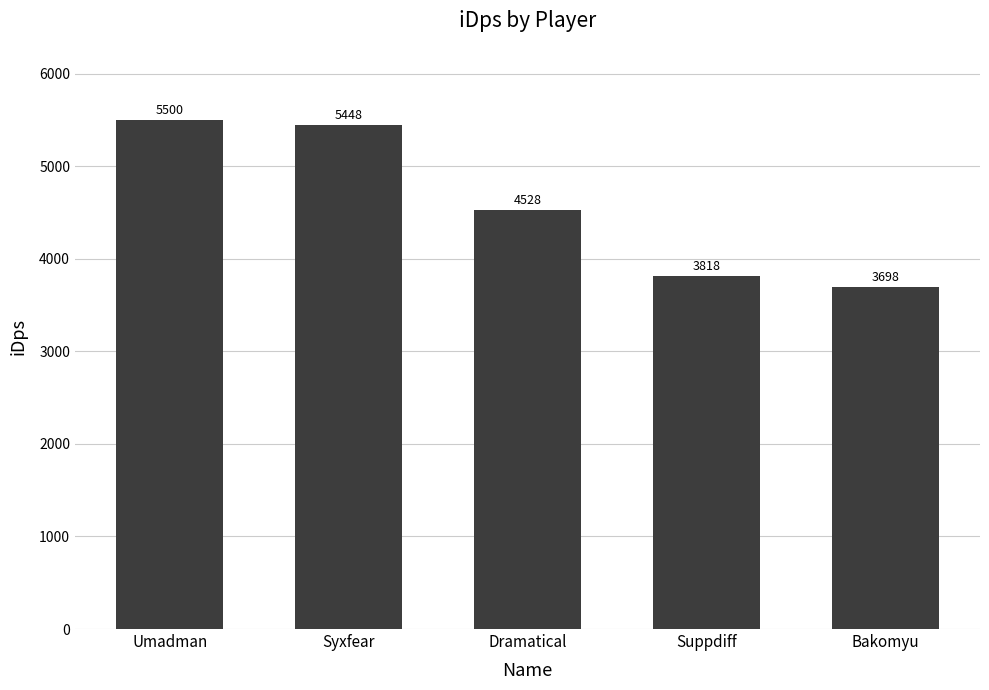

How many data points does each series have?

5